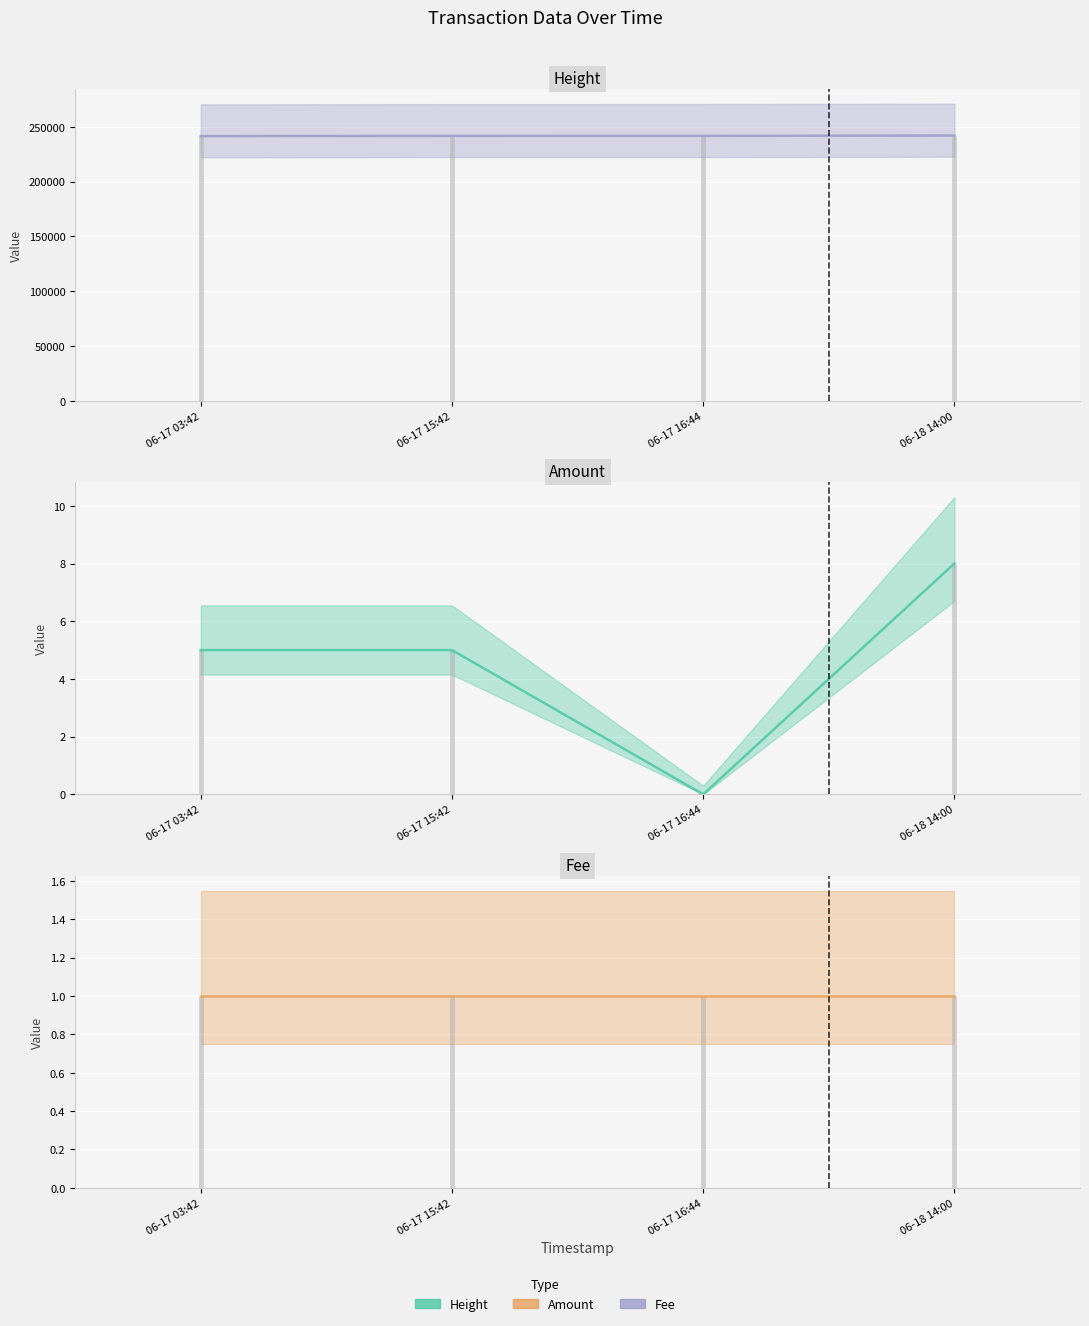

True or false: Height has a value of 332931 at 06-17 16:44.

False